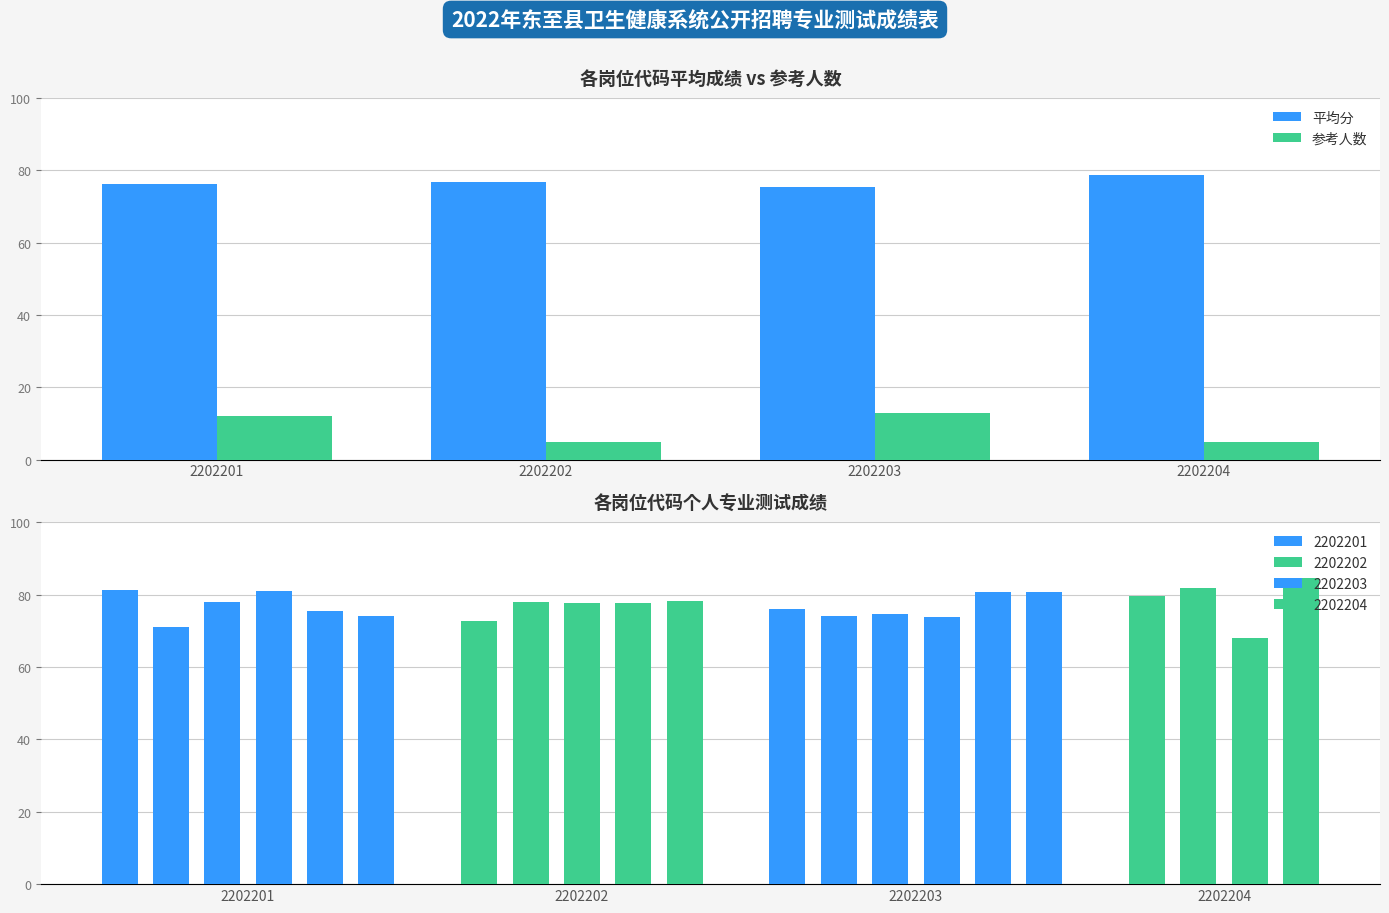

What is the difference between the maximum and minimum values in the 平均分 series?

3.2